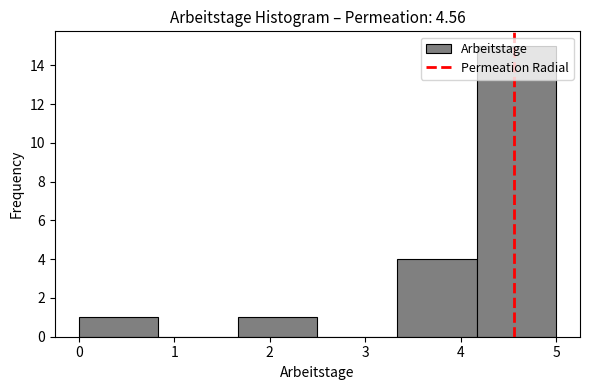

Which range on the x-axis has the tallest bar?

4.2 to 5.0